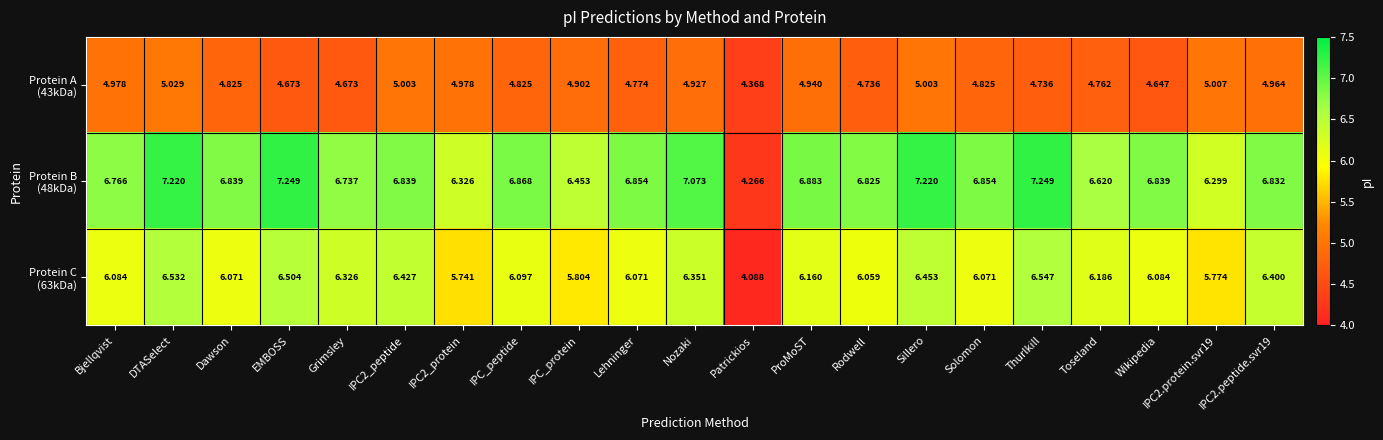

At which category is the sum across all series the highest?

DTASelect